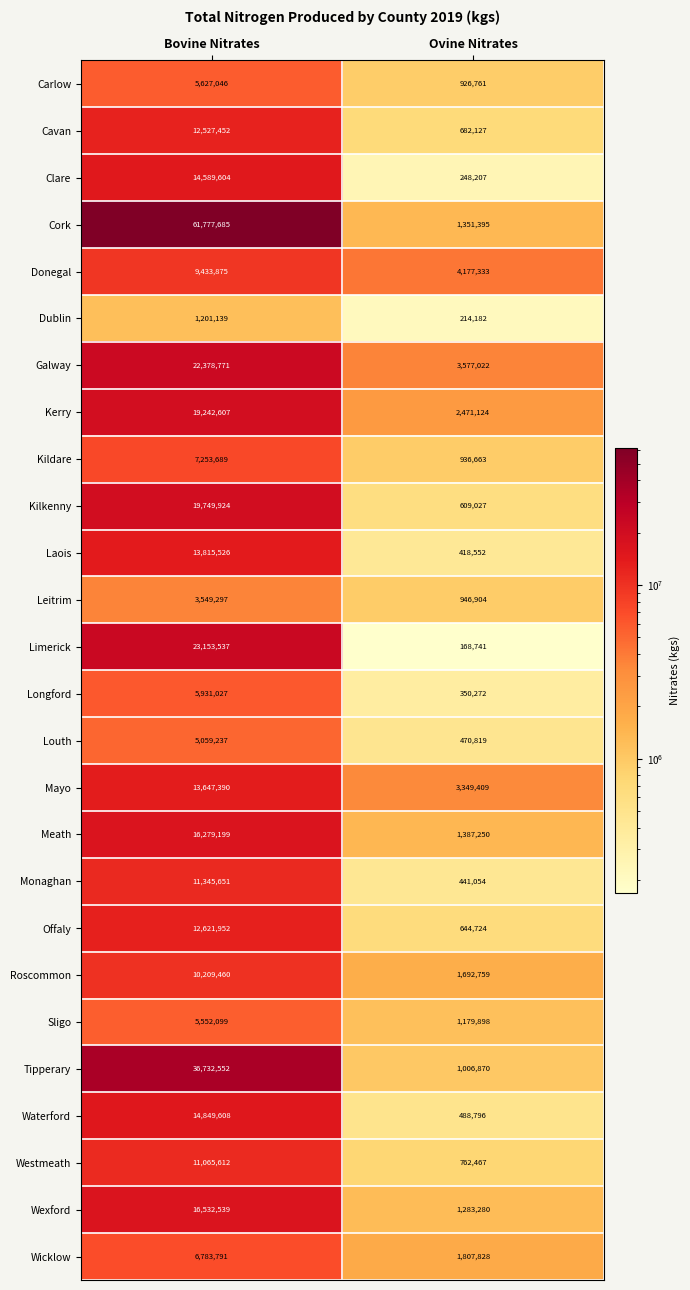

How many distinct data groups are displayed?

26